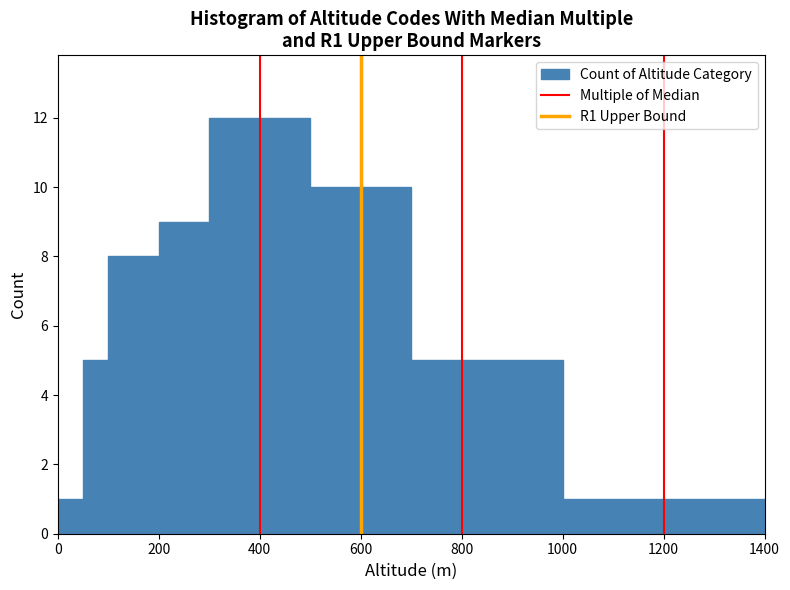

Around what value on the x-axis is the tallest bar? Give the approximate position of its centre, as read against the axis.

400